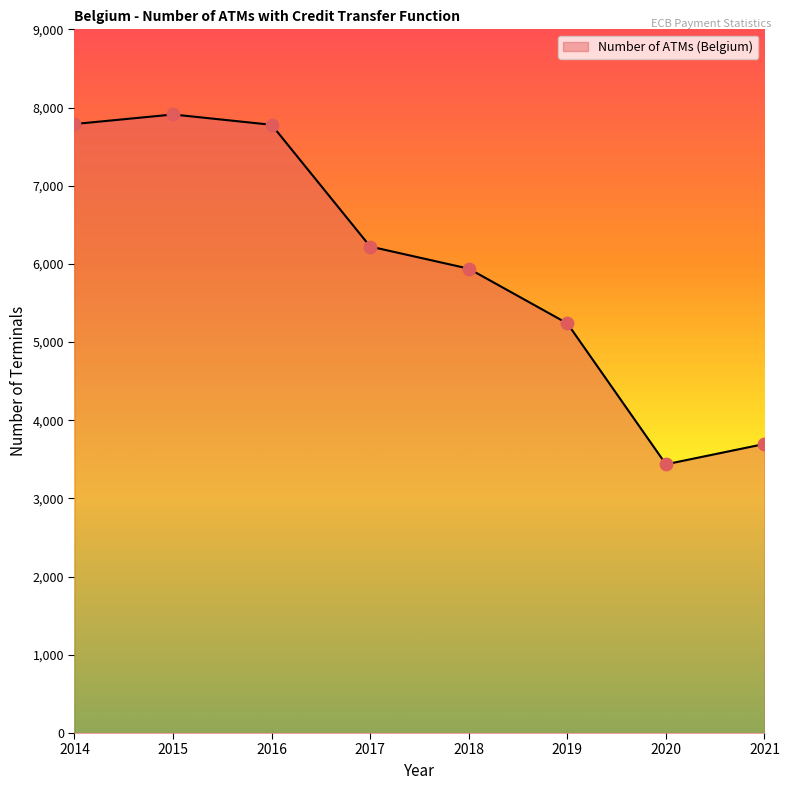

What is the change in value from 2019 to 2021?

-1542